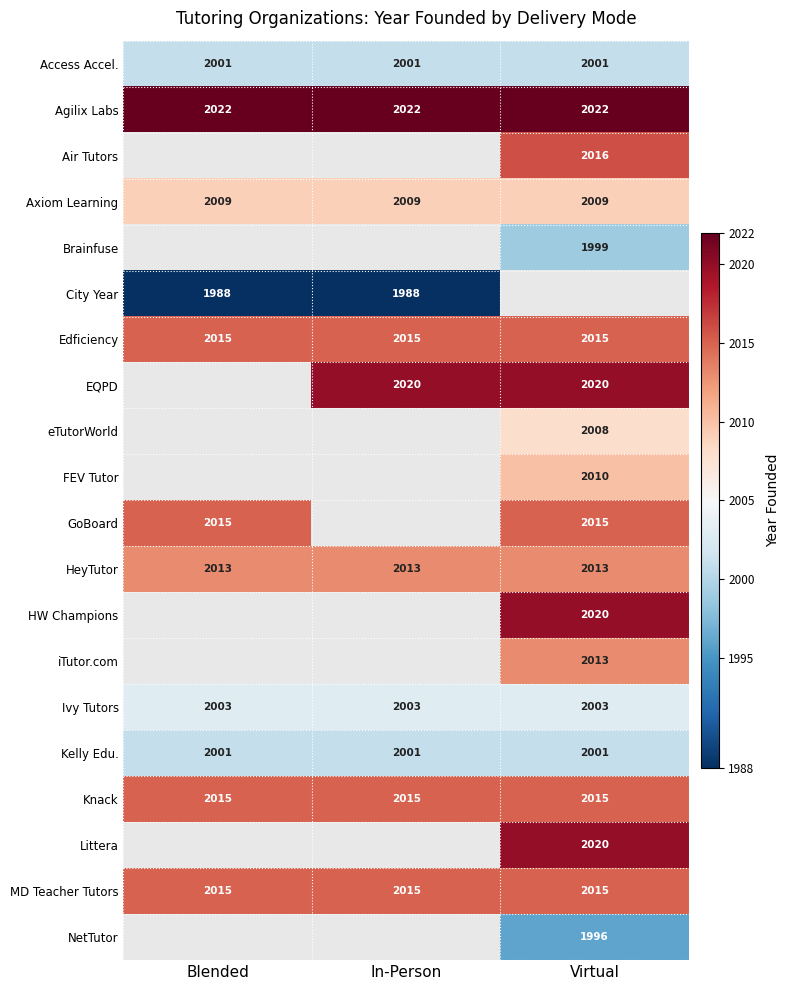

What is the average value of the MD Teacher Tutors series?

2015